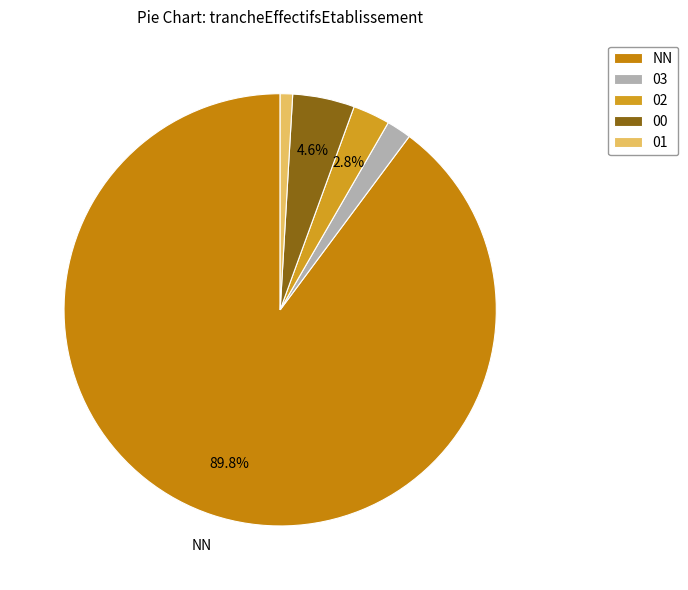

To the nearest percent, what percentage of the pie is 03?

2%